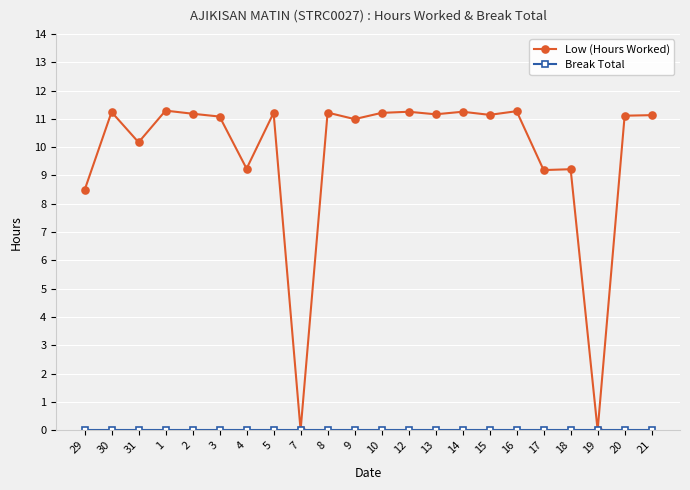

Which series has the widest spread of values?

Low (Hours Worked)